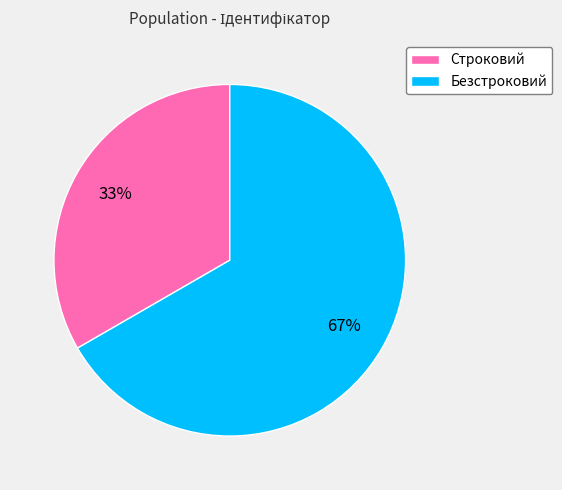

To the nearest percent, what portion does Строковий represent?

33%